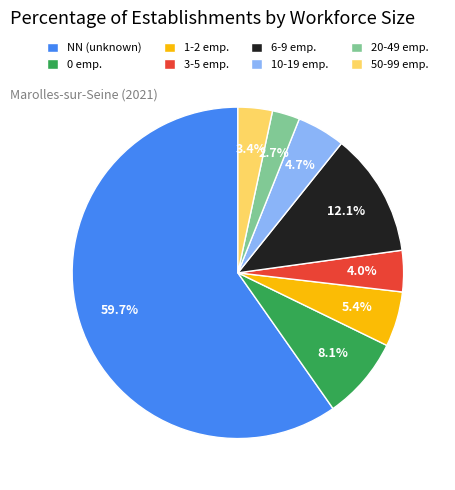

To the nearest percent, what is the difference between the largest and smallest slice percentages?

57%